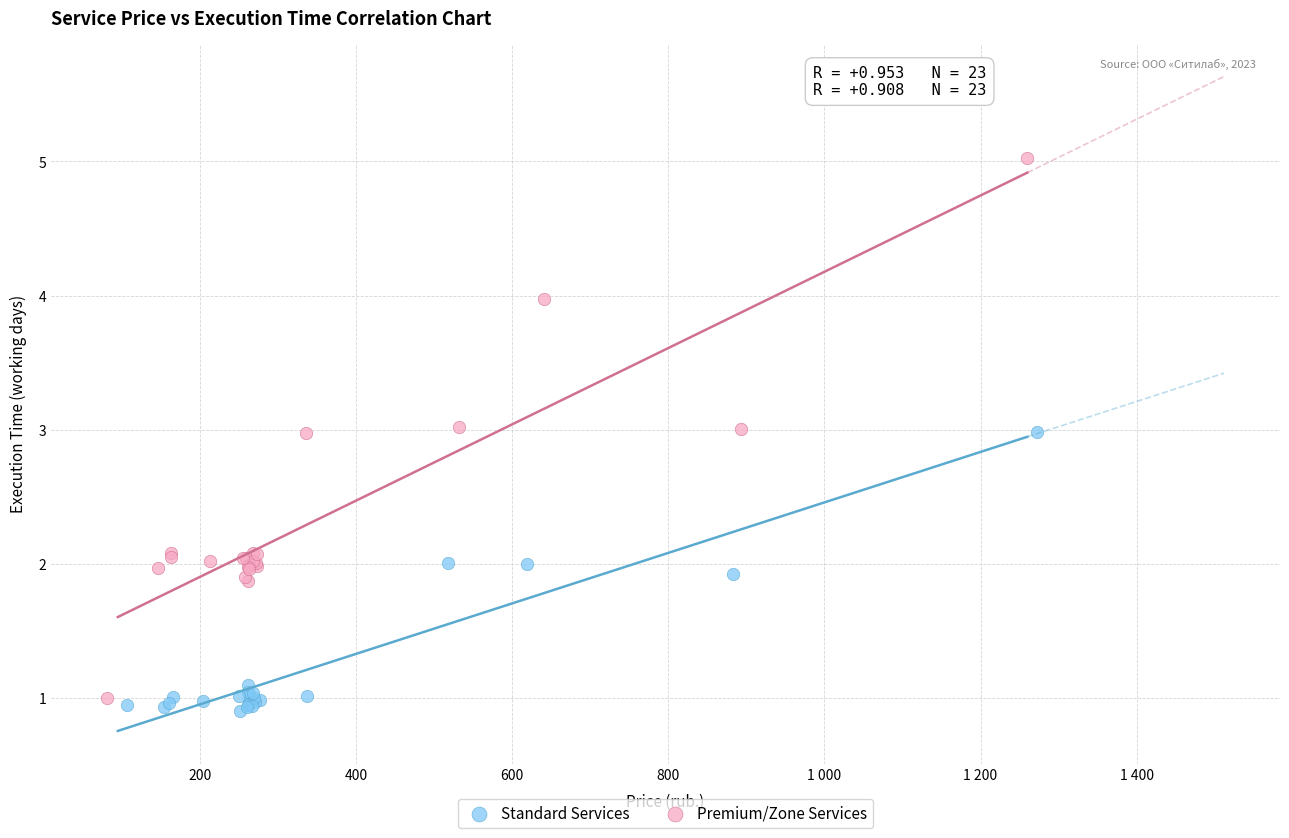

Which series reaches the minimum Y coordinate?

Standard Services